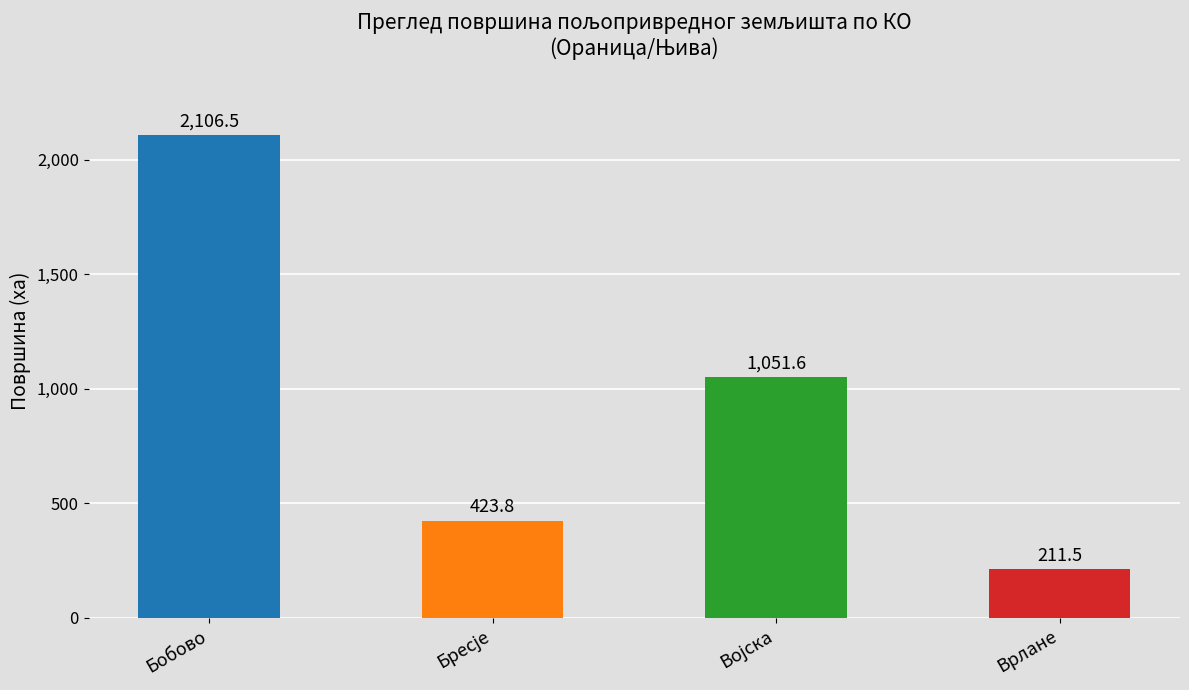

What is the value of the 1st bar from the left?

2106.5